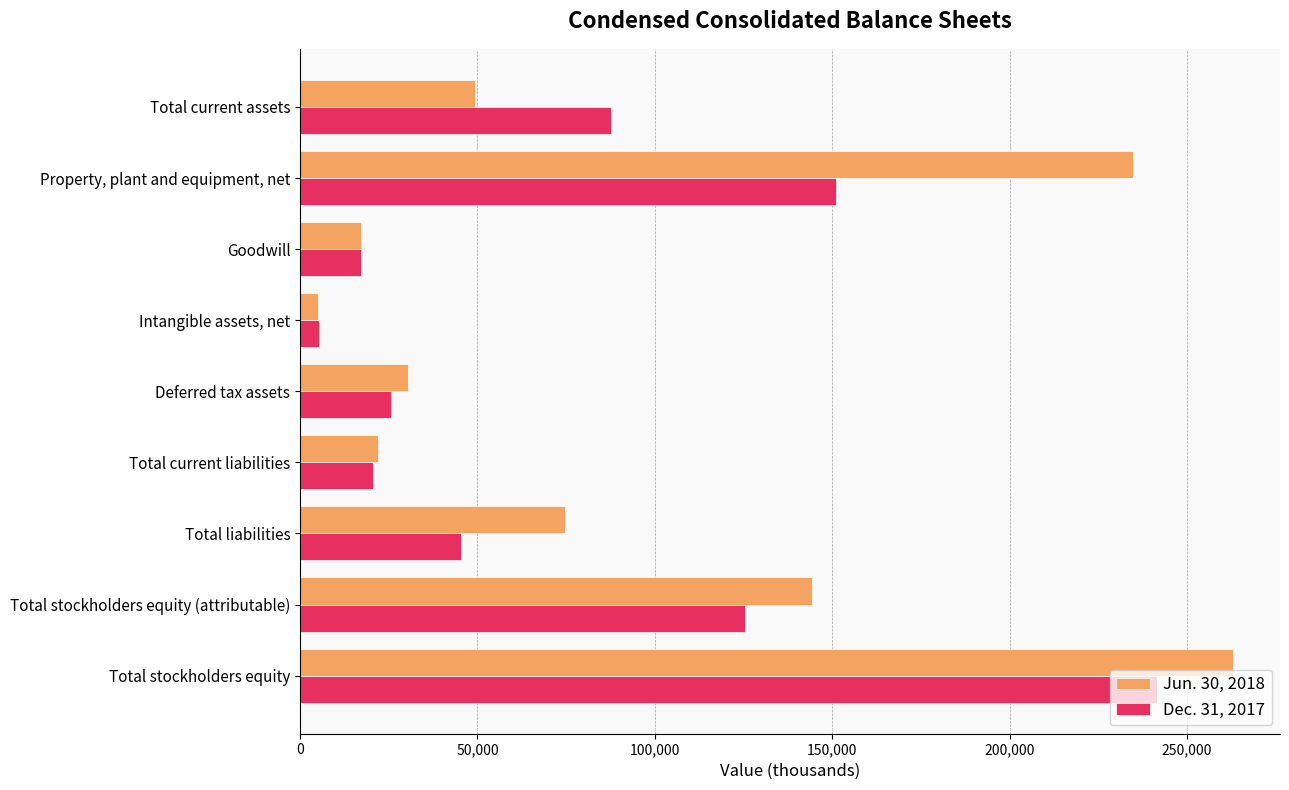

At which label is Jun. 30, 2018 closest to 134010?

Total stockholders equity (attributable)